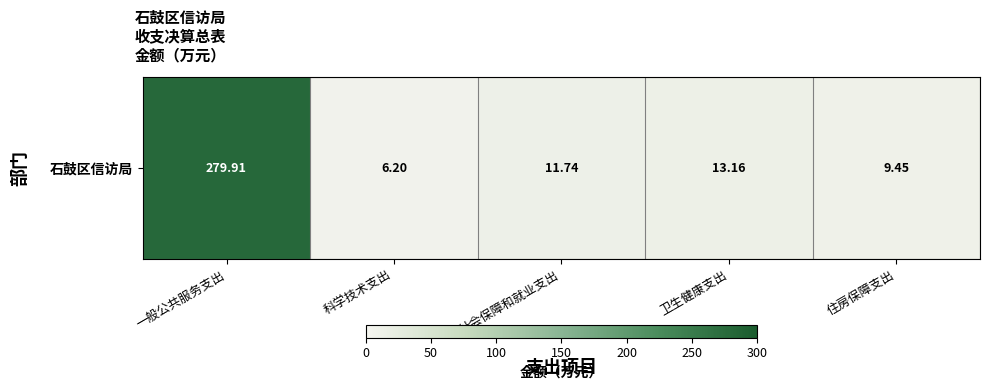

The value at 住房保障支出 is 15.4. True or false?

False